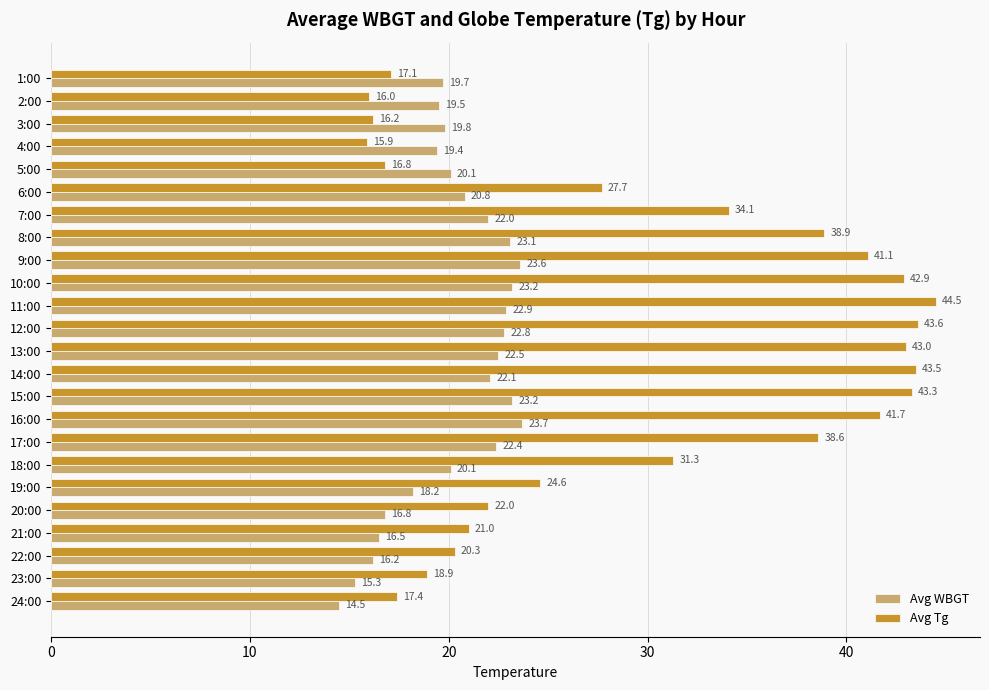

At which label is Avg Tg closest to 30?

18:00